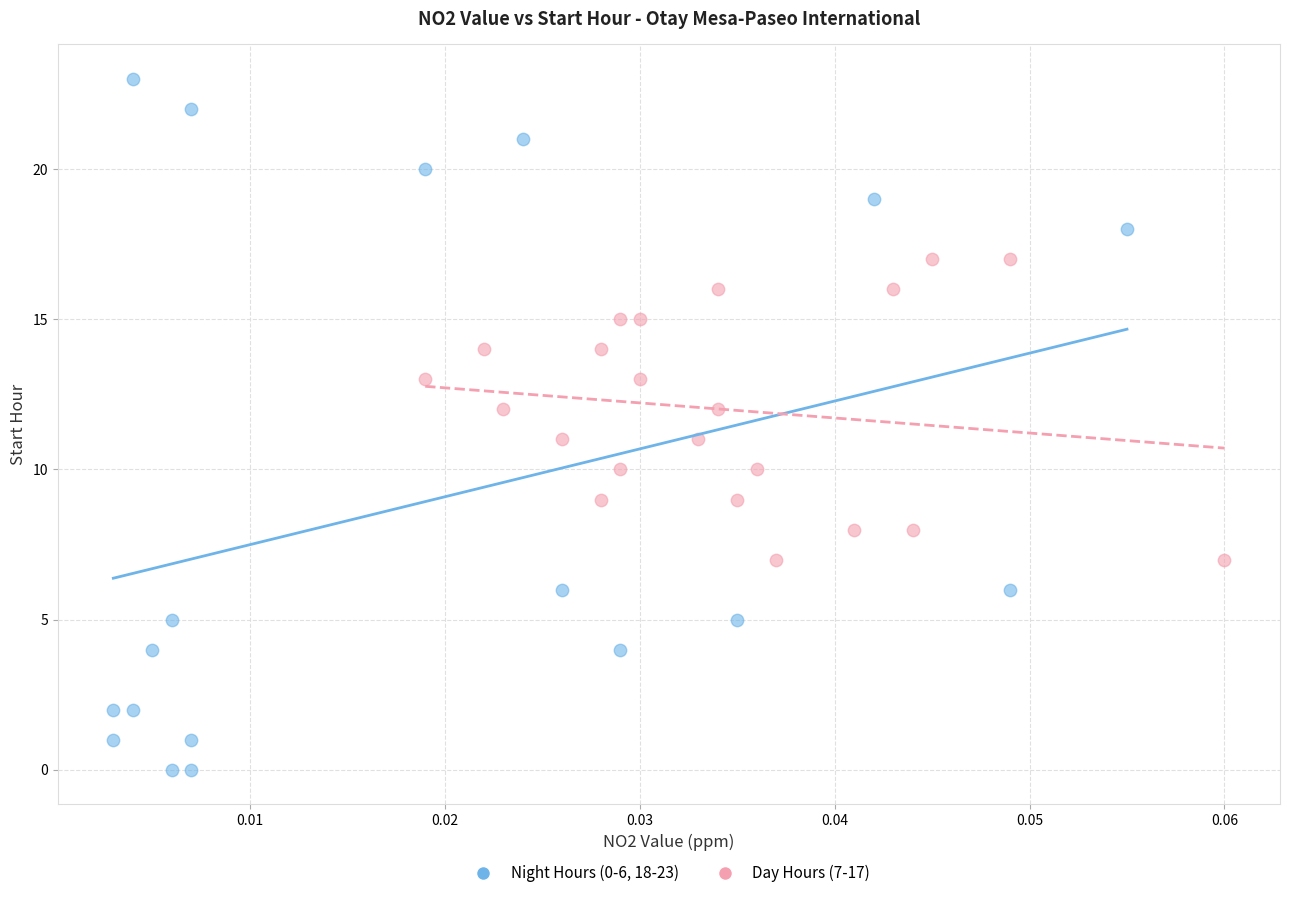

Which series has the widest spread of Y values?

Night Hours (0-6, 18-23)